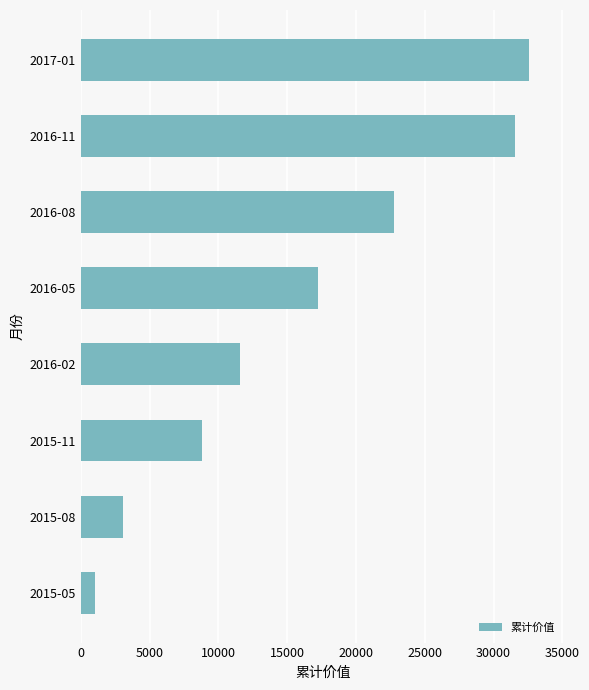

Which category has the lowest value across all series?

2015-05